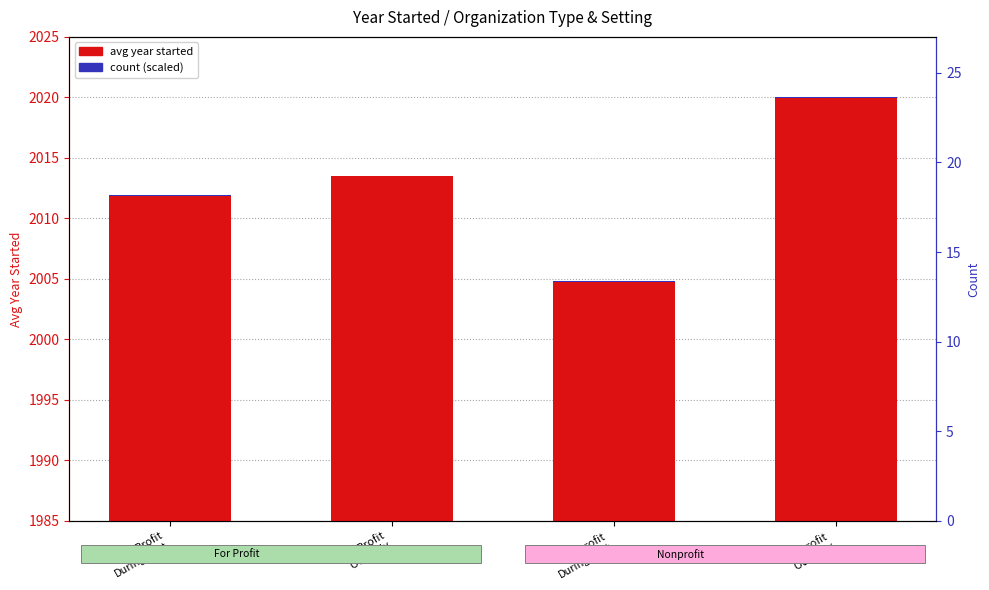

Is it true that avg year started equals 1244.6 at For Profit
During+Out?

False